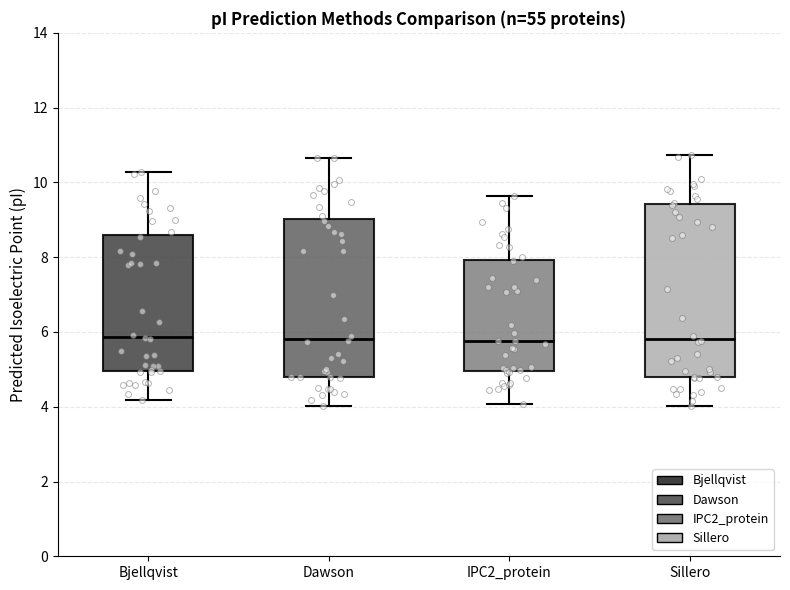

Reading left to right, transcribe this box plot: for each box, give where its median line is, the range the box spans, and where its two whiskers end, as read against the y-axis. The values are not printed on the chart, so give them approximately, as read against the axis.

Bjellqvist: median 5.8, box 5.0 to 8.6, whiskers 4.2 to 10.2
Dawson: median 5.8, box 4.8 to 9.0, whiskers 4.0 to 10.6
IPC2_protein: median 5.8, box 5.0 to 8.0, whiskers 4.0 to 9.6
Sillero: median 5.8, box 4.8 to 9.4, whiskers 4.0 to 10.8